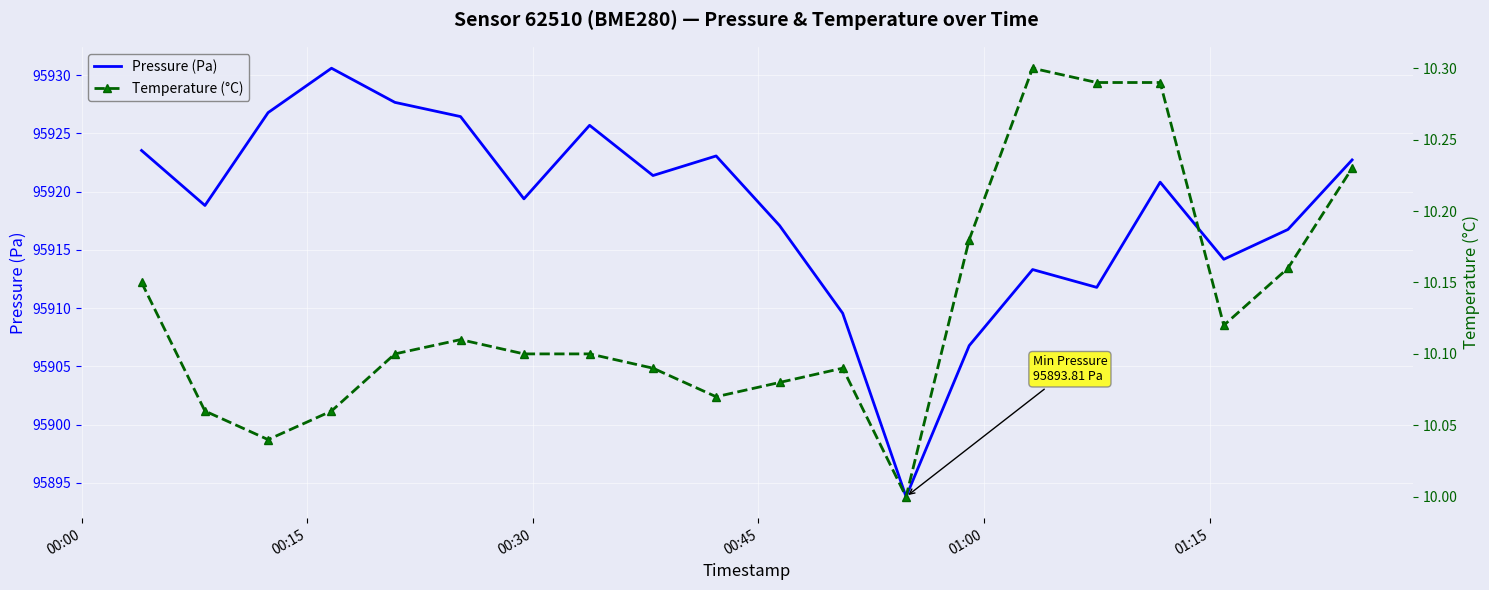

Which series has the widest spread of values?

Pressure (Pa)